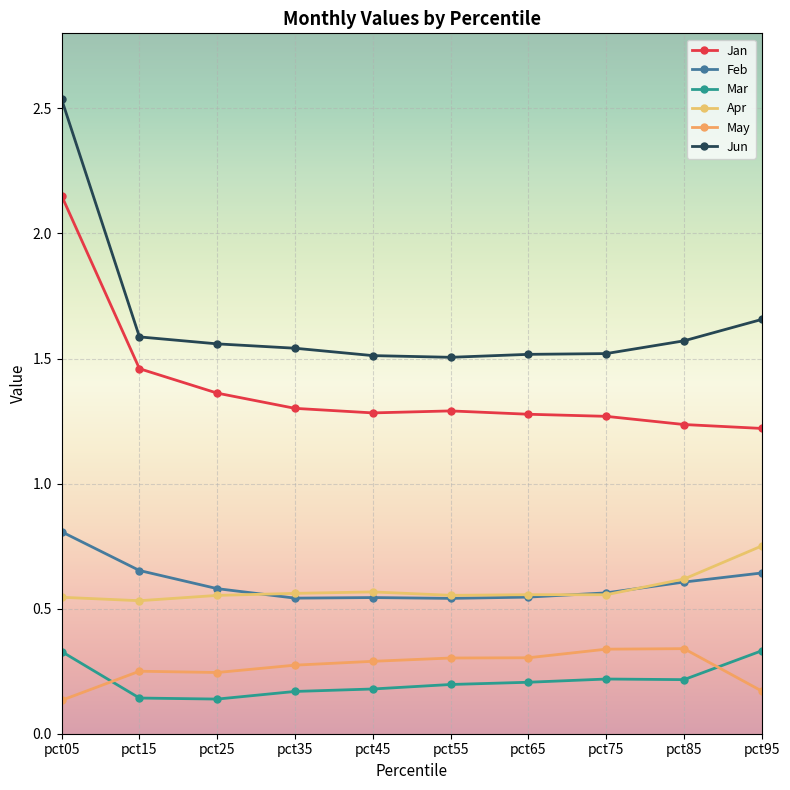

At how many categories does at least one series exceed 0?

10